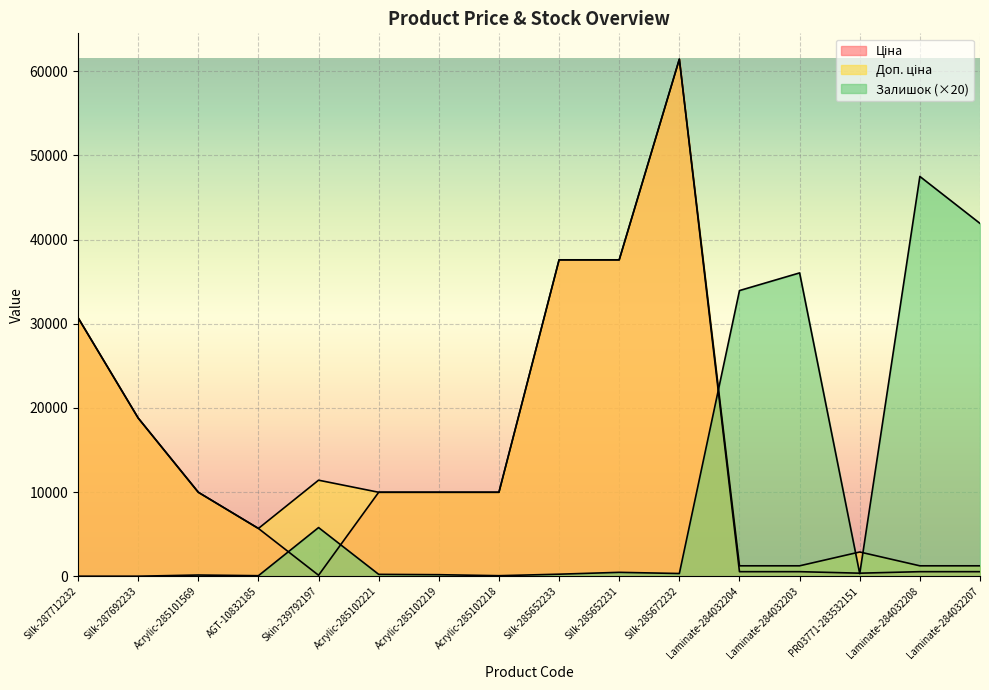

What is the approximate value of Ціна at Silk-285672232?

61434.3